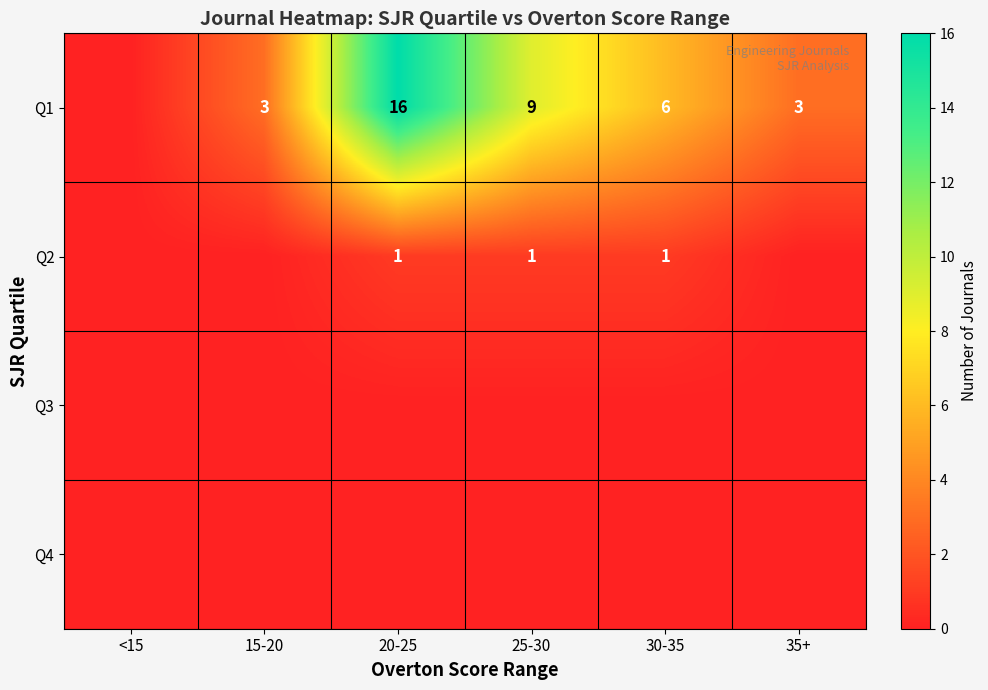

What is the difference between the Q1 values at 30-35 and 35+?

3